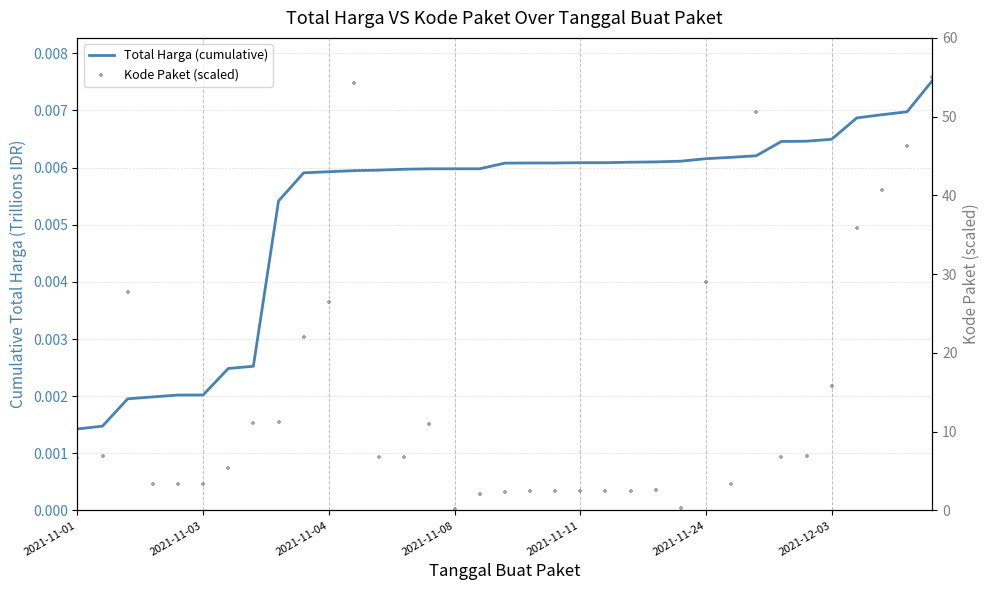

Which series contains the highest Y value?

Kode Paket (scaled)